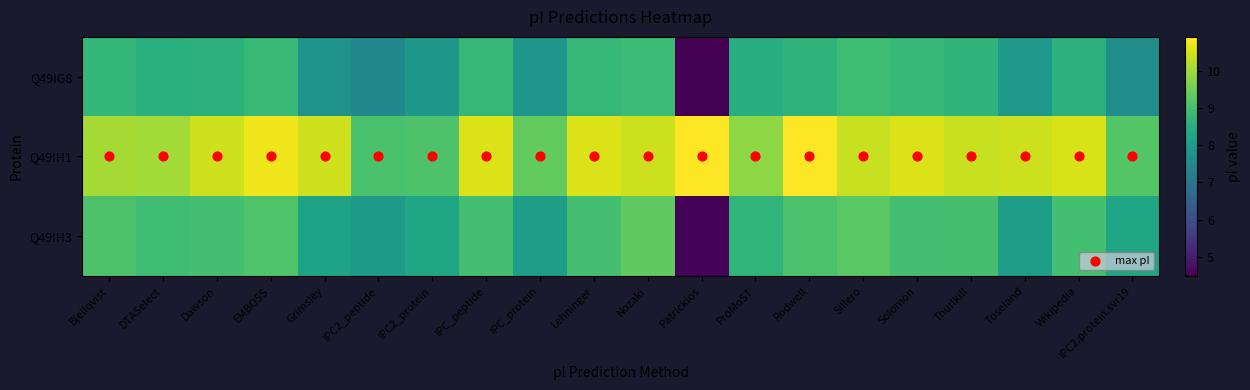

Reading left to right, transcribe all the data shown in this chart.

Q49IG8: Bjellqvist=8.7	DTASelect=8.6	Dawson=8.6	EMBOSS=8.8	Grimsley=7.8	IPC2_peptide=7.5	IPC2_protein=7.9	IPC_peptide=8.8	IPC_protein=7.8	Lehninger=8.8	Nozaki=8.9	Patrickios=4.5	ProMoST=8.5	Rodwell=8.7	Sillero=8.9	Solomon=8.8	Thurlkill=8.7	Toseland=7.9	Wikipedia=8.6	IPC2.protein.svr19=7.7
Q49IH1: Bjellqvist=10.0	DTASelect=10.0	Dawson=10.4	EMBOSS=10.8	Grimsley=10.4	IPC2_peptide=9.1	IPC2_protein=9.1	IPC_peptide=10.6	IPC_protein=9.4	Lehninger=10.6	Nozaki=10.4	Patrickios=10.9	ProMoST=9.8	Rodwell=10.9	Sillero=10.4	Solomon=10.6	Thurlkill=10.4	Toseland=10.4	Wikipedia=10.5	IPC2.protein.svr19=9.2
Q49IH3: Bjellqvist=9.1	DTASelect=8.9	Dawson=9.0	EMBOSS=9.1	Grimsley=8.2	IPC2_peptide=8.0	IPC2_protein=8.3	IPC_peptide=9.0	IPC_protein=8.1	Lehninger=9.0	Nozaki=9.3	Patrickios=4.5	ProMoST=8.7	Rodwell=9.1	Sillero=9.3	Solomon=9.0	Thurlkill=9.0	Toseland=8.1	Wikipedia=9.0	IPC2.protein.svr19=8.3